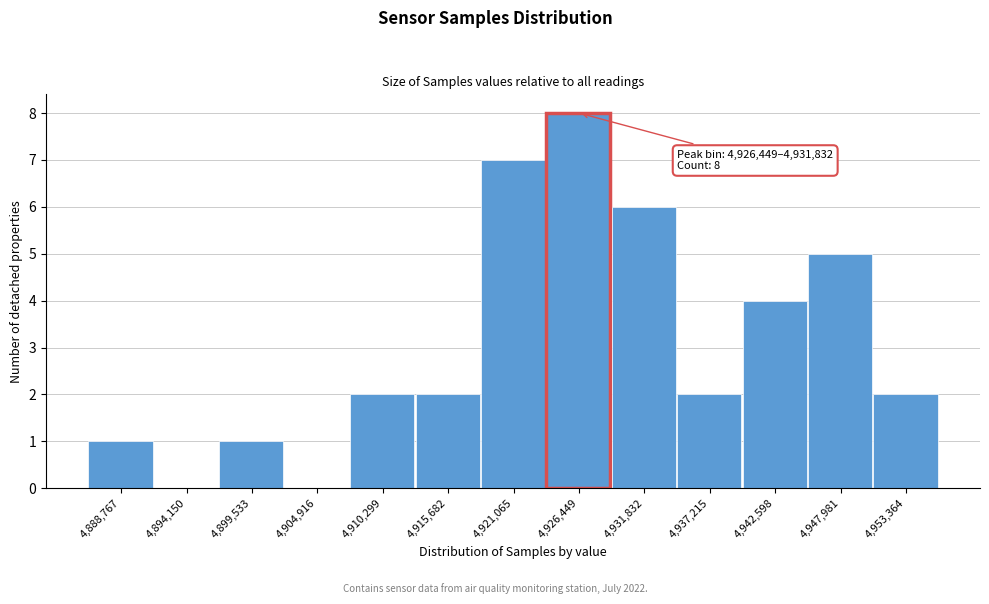

Reading left to right, list all the values displayed in this chart.

4,888,767=1	4,894,150=0	4,899,533=1	4,904,916=0	4,910,299=2	4,915,682=2	4,921,065=7	4,926,449=8	4,931,832=6	4,937,215=2	4,942,598=4	4,947,981=5	4,953,364=2